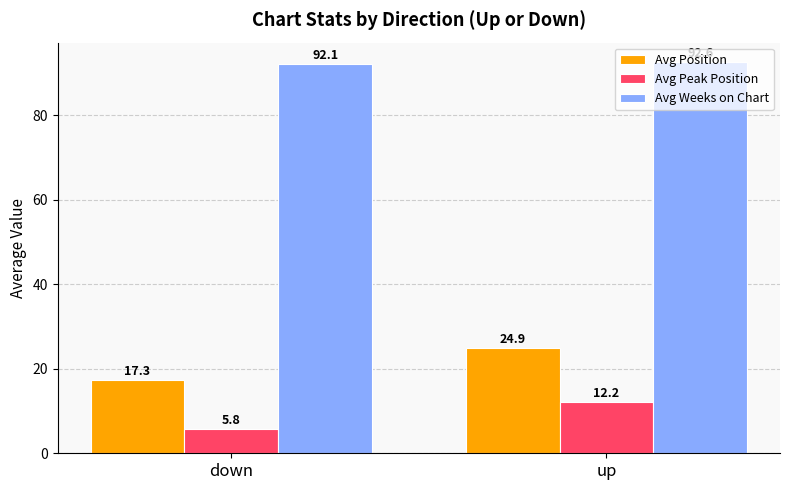

What is the maximum value for Avg Weeks on Chart?

92.6